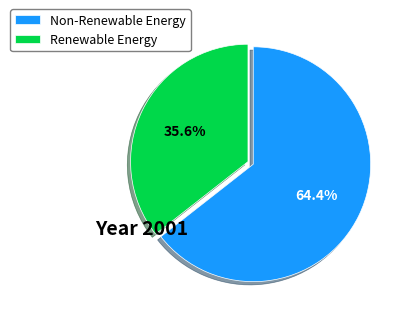

Approximately how many times larger is the value at Renewable Energy compared to Non-Renewable Energy?

0.6